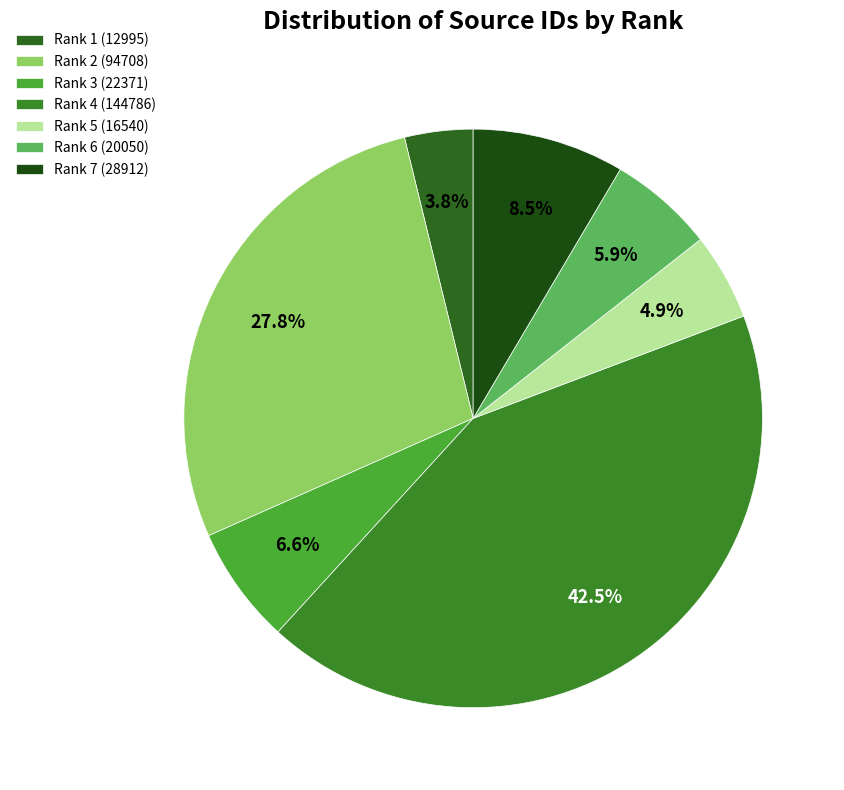

The Rank 7 (28912) slice represents 2% of the pie. True or false?

False